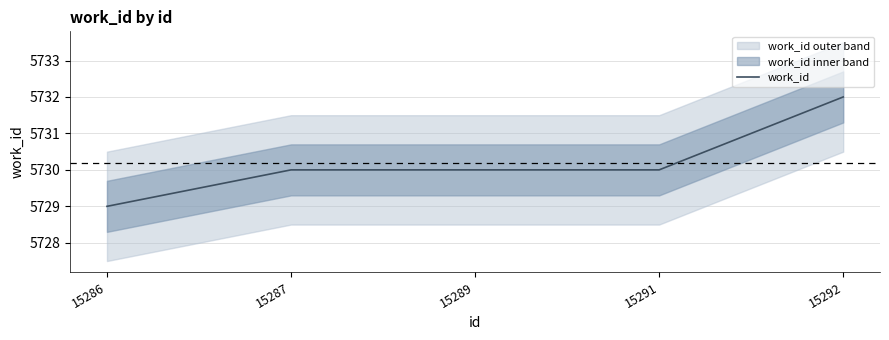

Where does the data first go above 5730?

15292